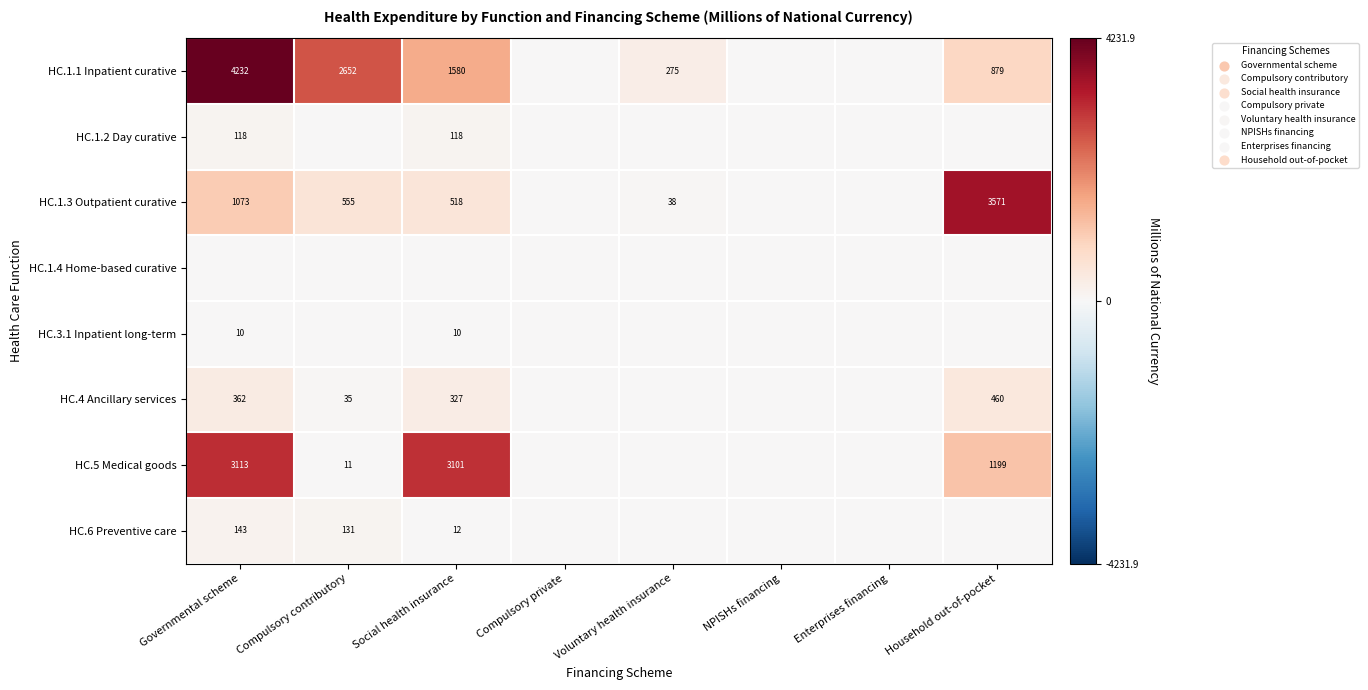

Is it true that HC.1.3 Outpatient curative equals 555 at Compulsory contributory?

True